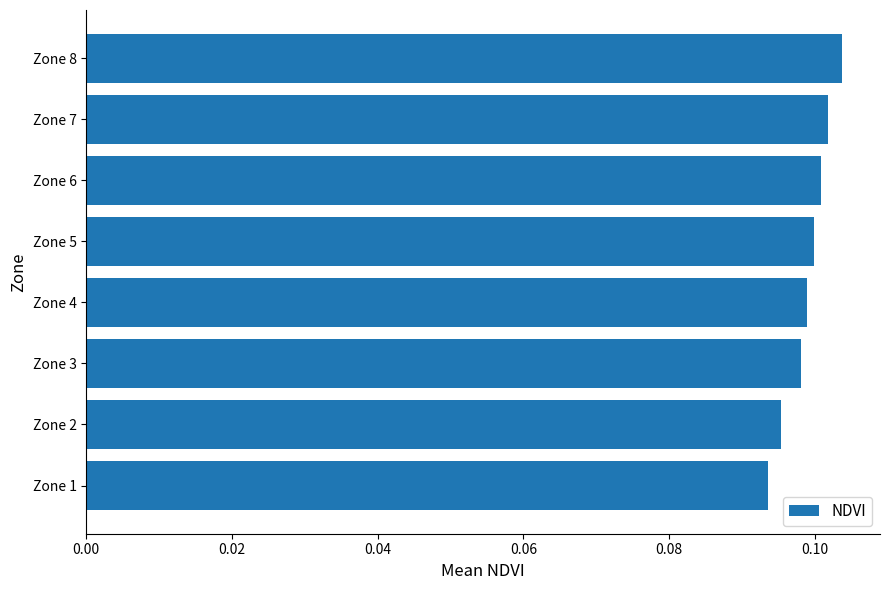

Which category has the highest value across all series?

Zone 8